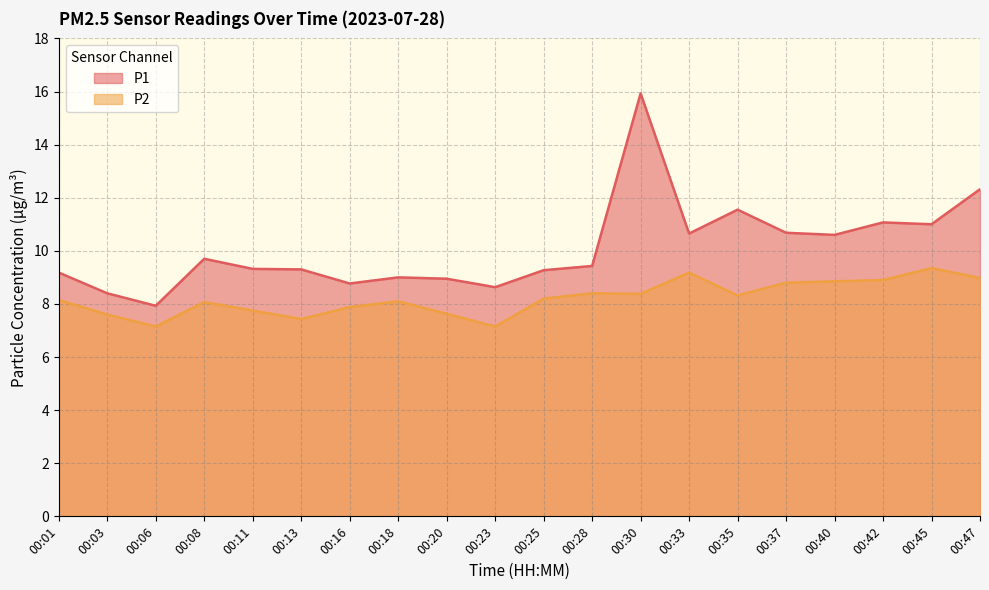

In P2, how many points are lower than both neighbors (excluding endpoints)?

5